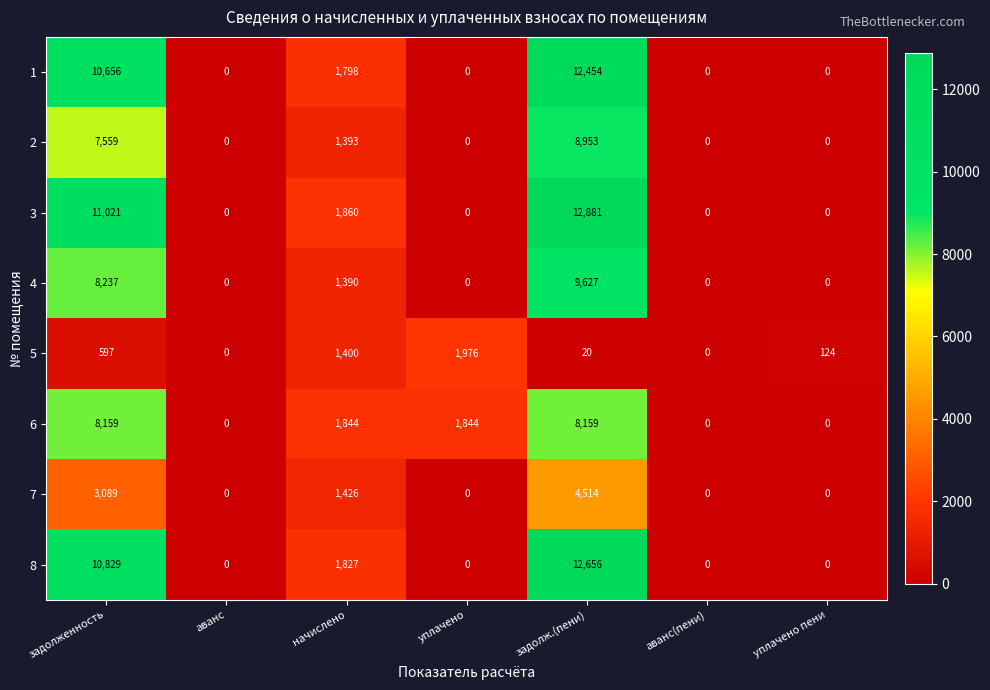

At how many categories does at least one series exceed 8490?

2